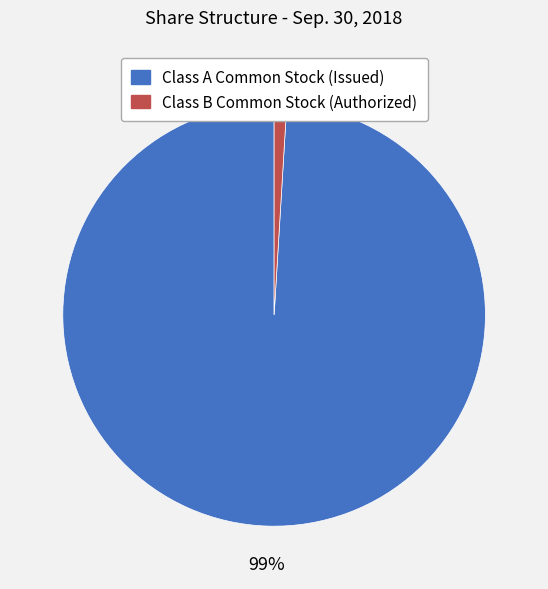

How many slices are in this pie chart?

2